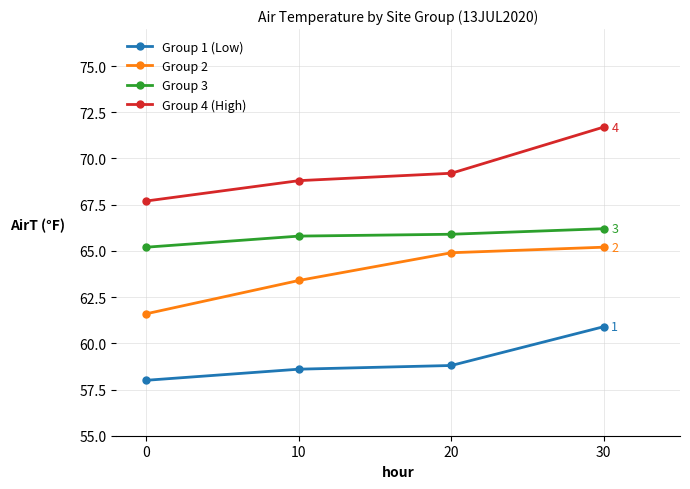

At which label does Group 2 first exceed 64?

20